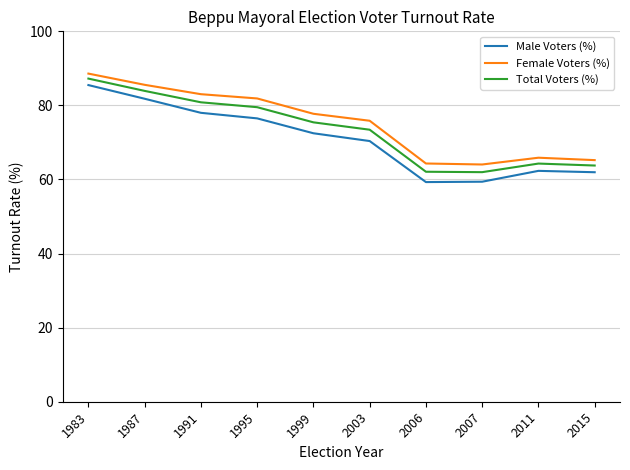

Which series has the largest range (max minus min)?

Male Voters (%)